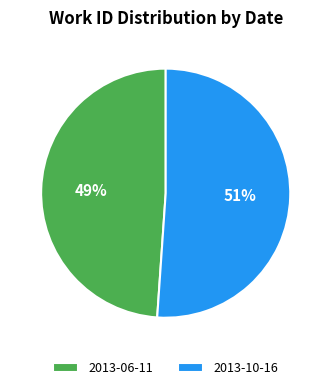

Is it true that 2013-10-16 is 42% of the pie?

False